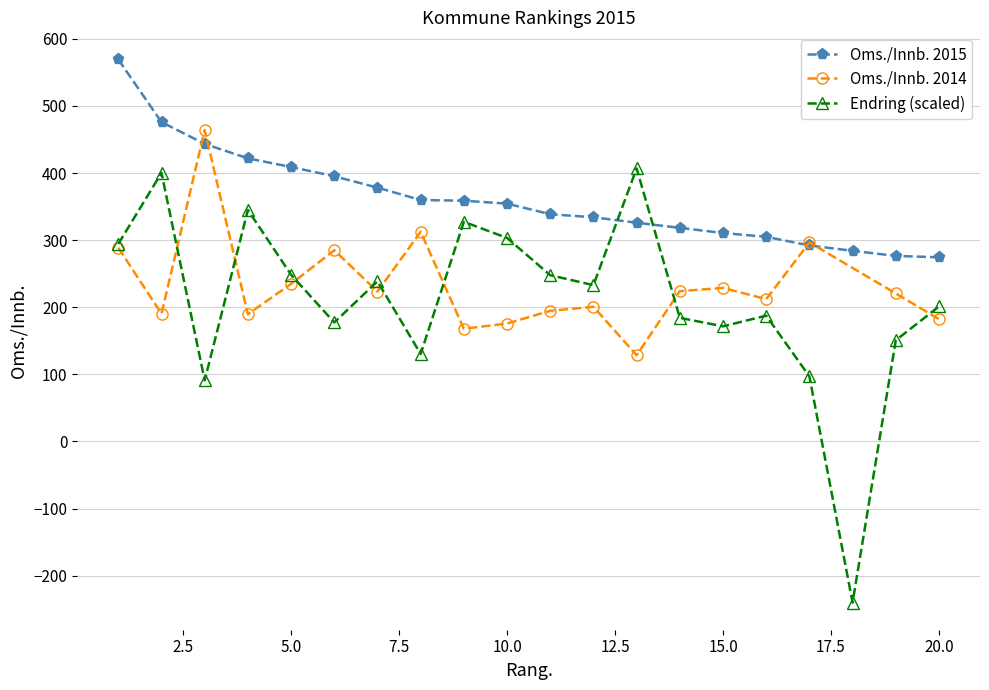

Which series ends up on top after the final intersection of Oms./Innb. 2015 and Endring (scaled)?

Oms./Innb. 2015